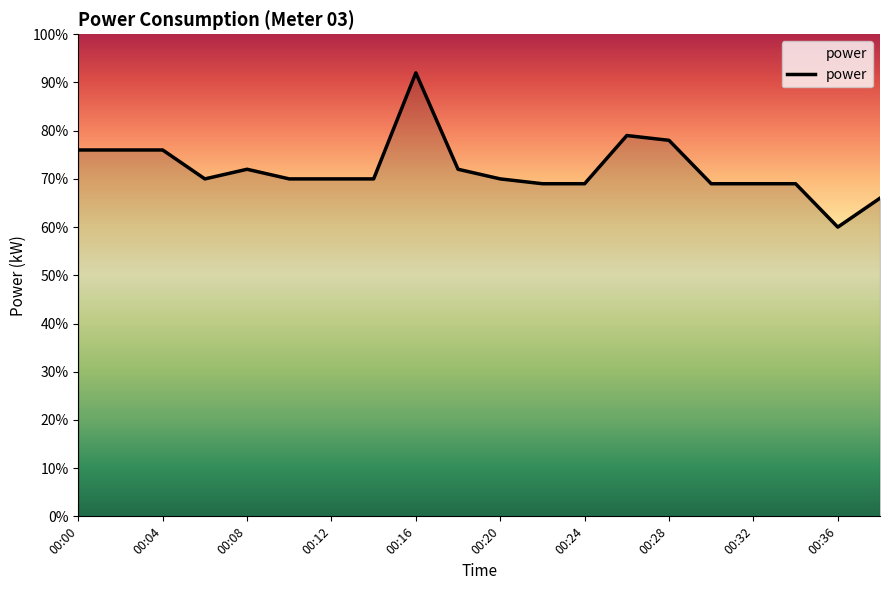

What is the greatest value displayed?

0.9